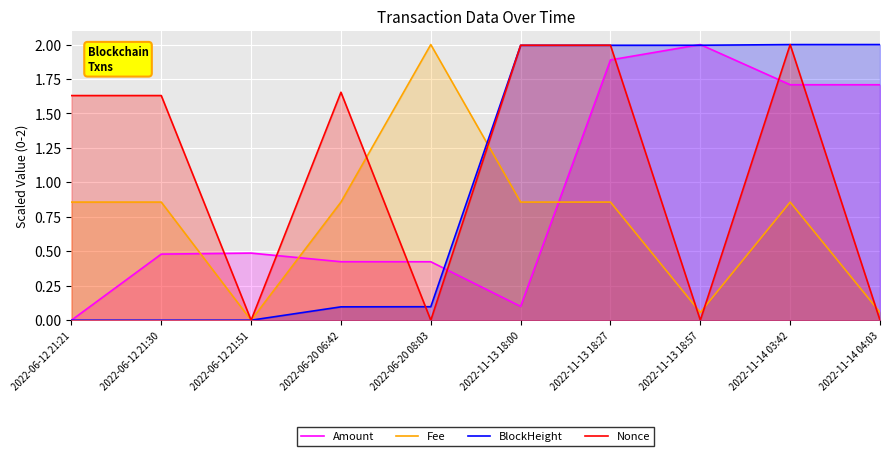

What is the difference between the second highest and second lowest values in the Fee series?

0.8